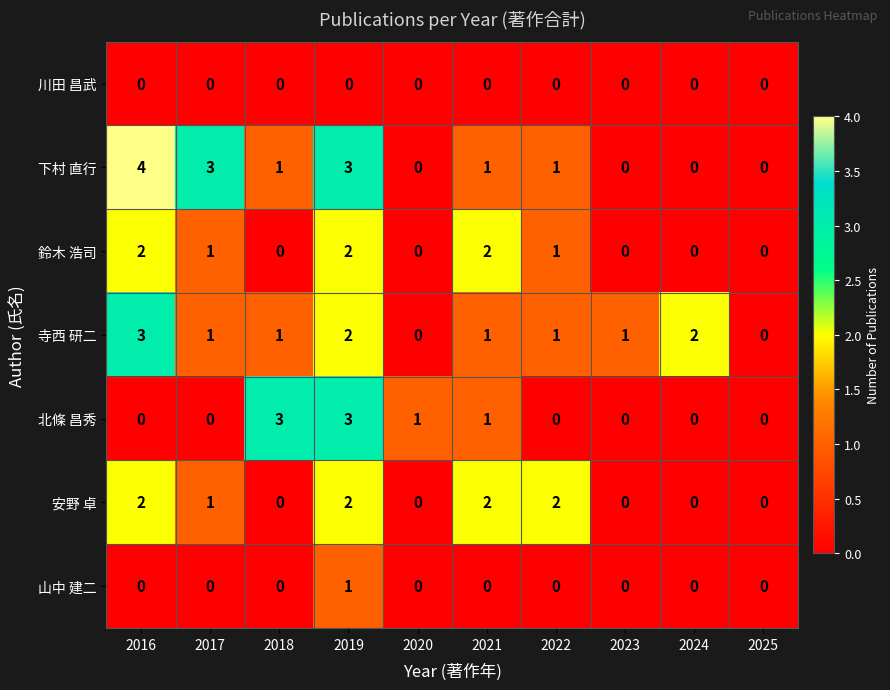

At which label is 安野 卓 closest to 1?

2017